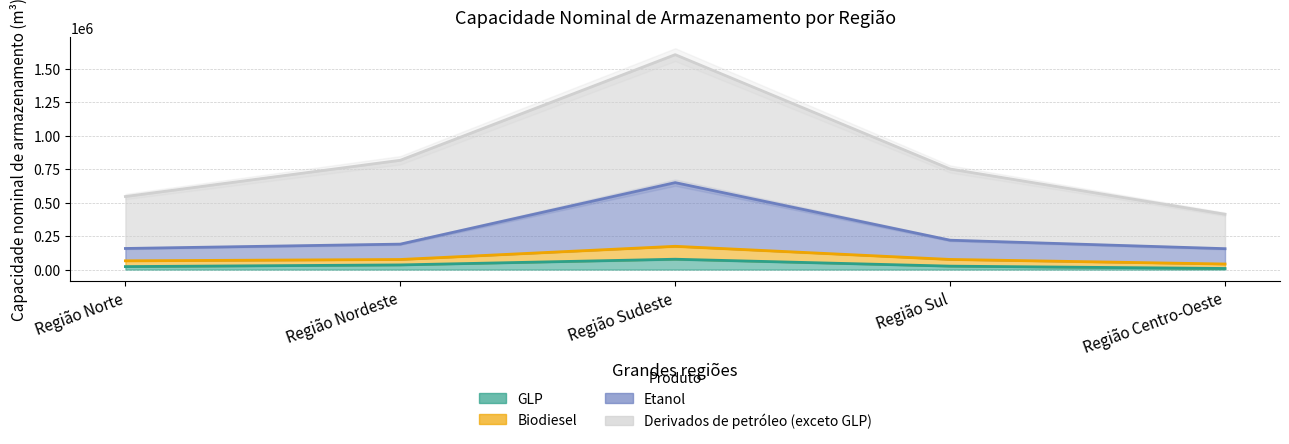

Is it true that Biodiesel equals 65355.1 at Região Norte?

True